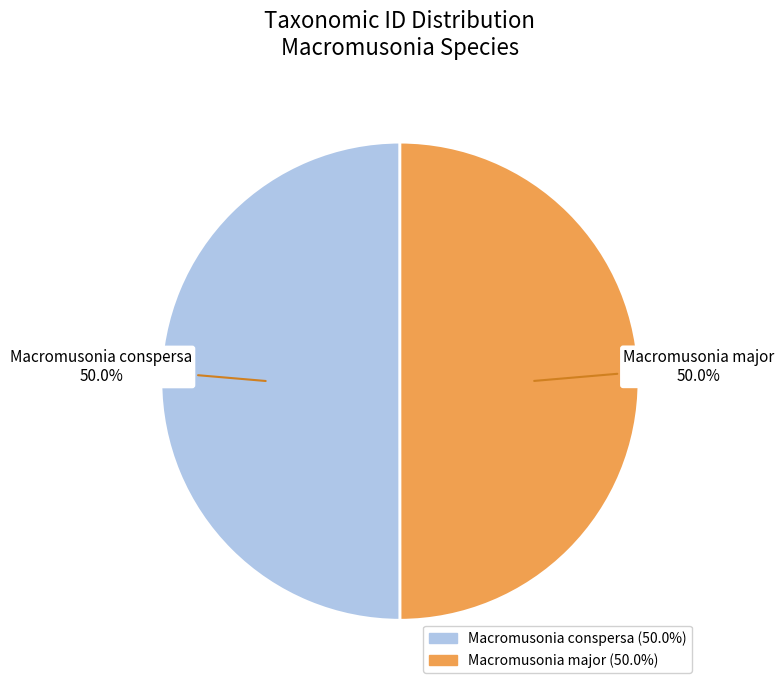

The Macromusonia major slice represents 39% of the pie. True or false?

False